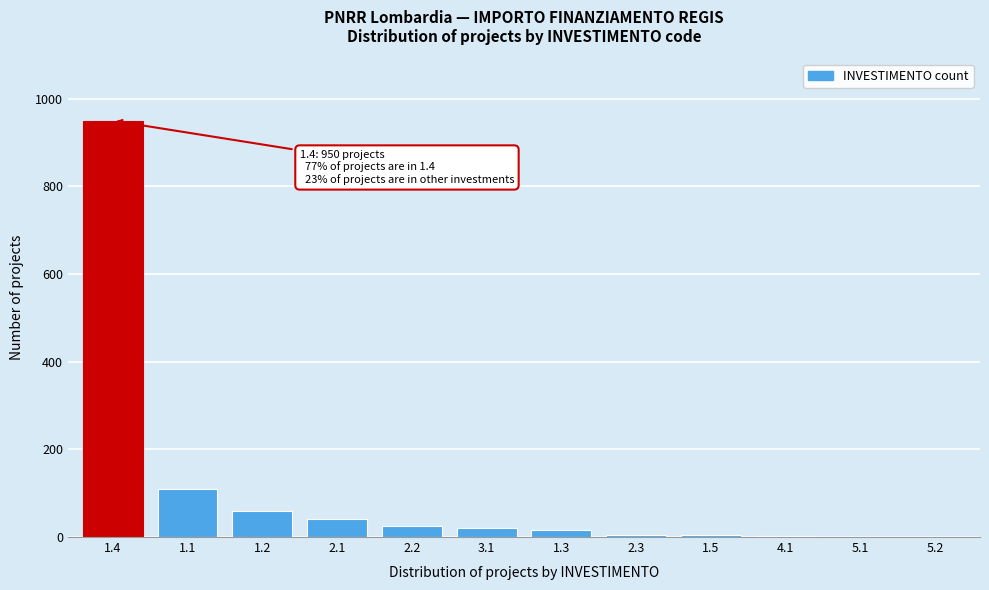

What is the sum of all values?

1234